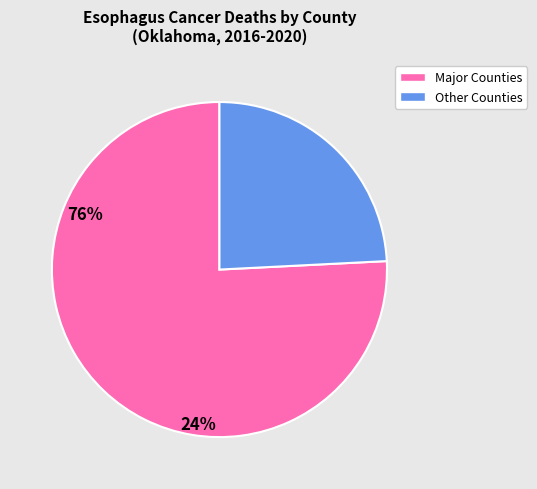

Between Other Counties and Major Counties, which is larger?

Major Counties